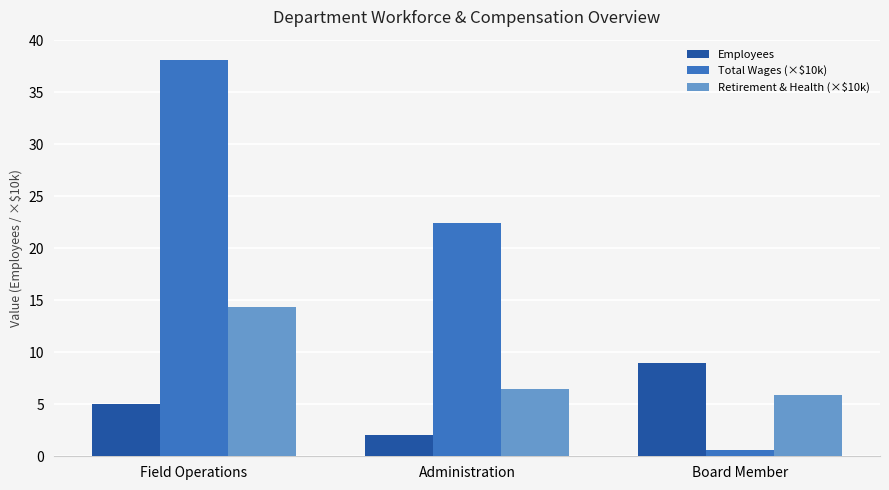

At how many categories does at least one series exceed 1?

3